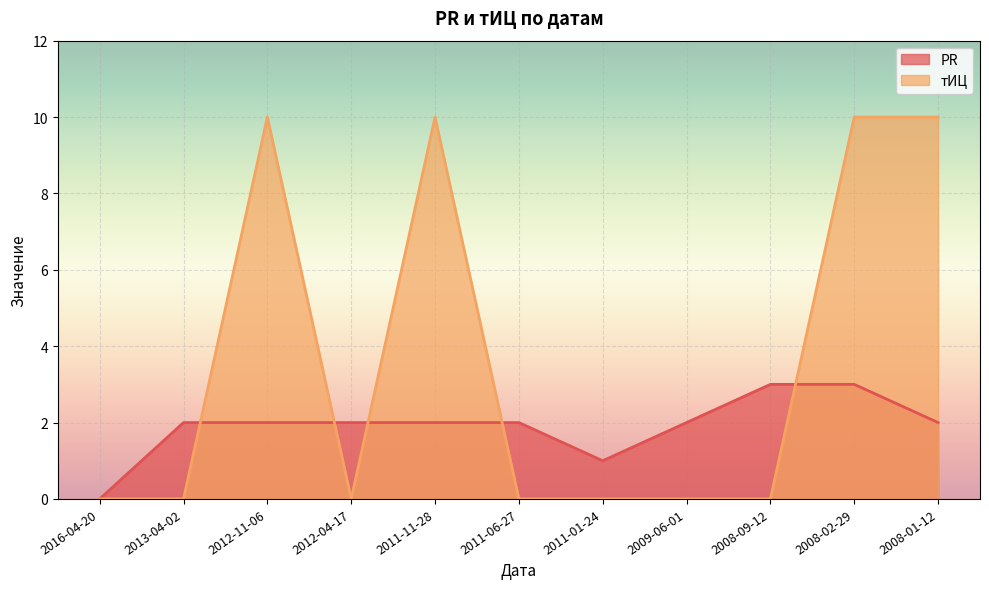

What are all the series names shown in the legend?

PR, тИЦ